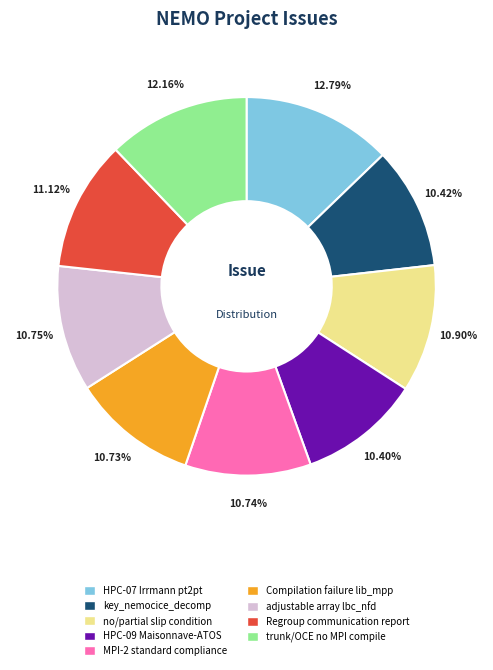

Does any single category account for the majority?

No